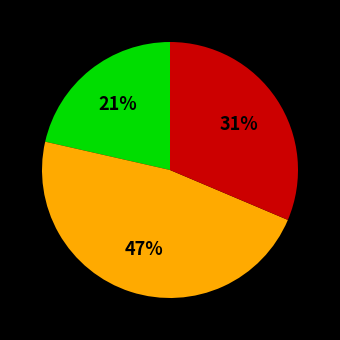

To the nearest percent, what is the average slice percentage?

33%